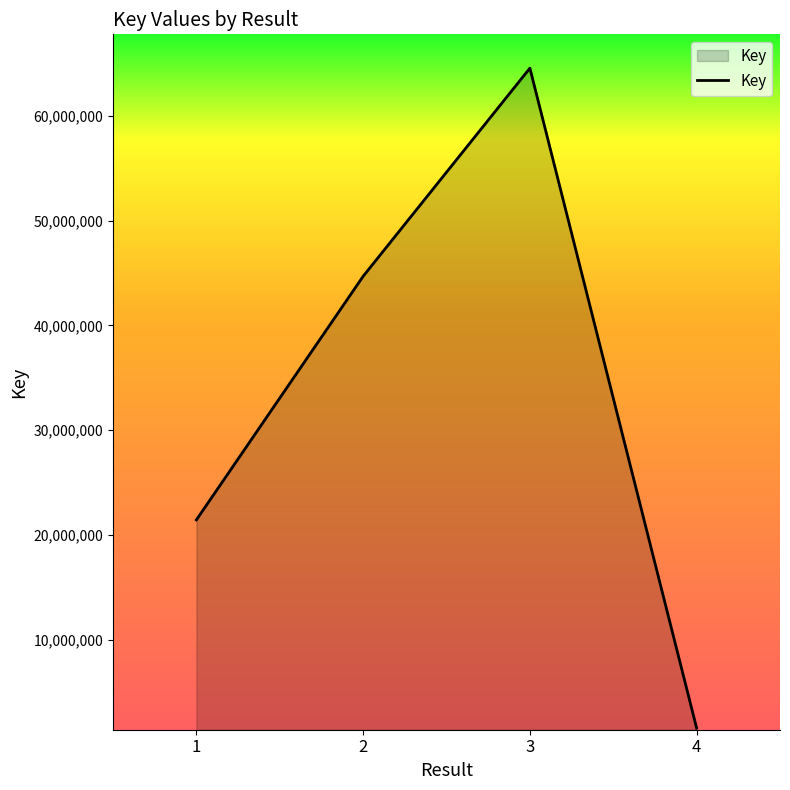

What is the difference between the maximum and minimum values?

62998652